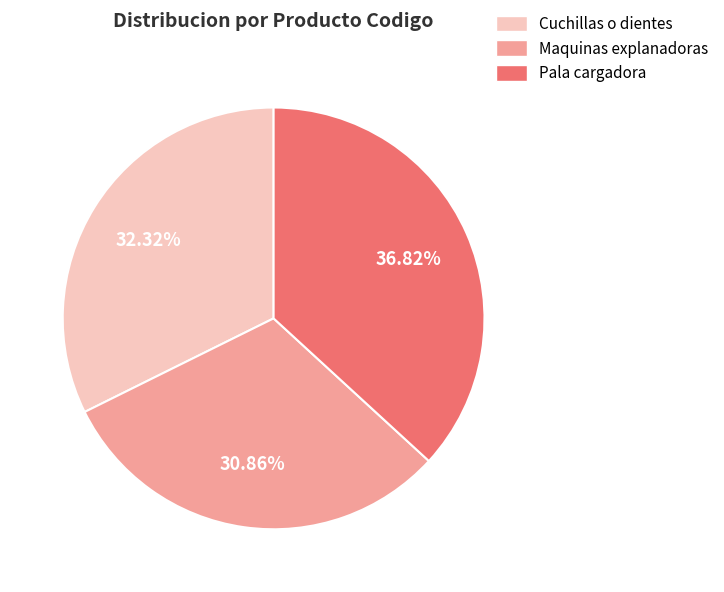

Does any single category account for the majority?

No